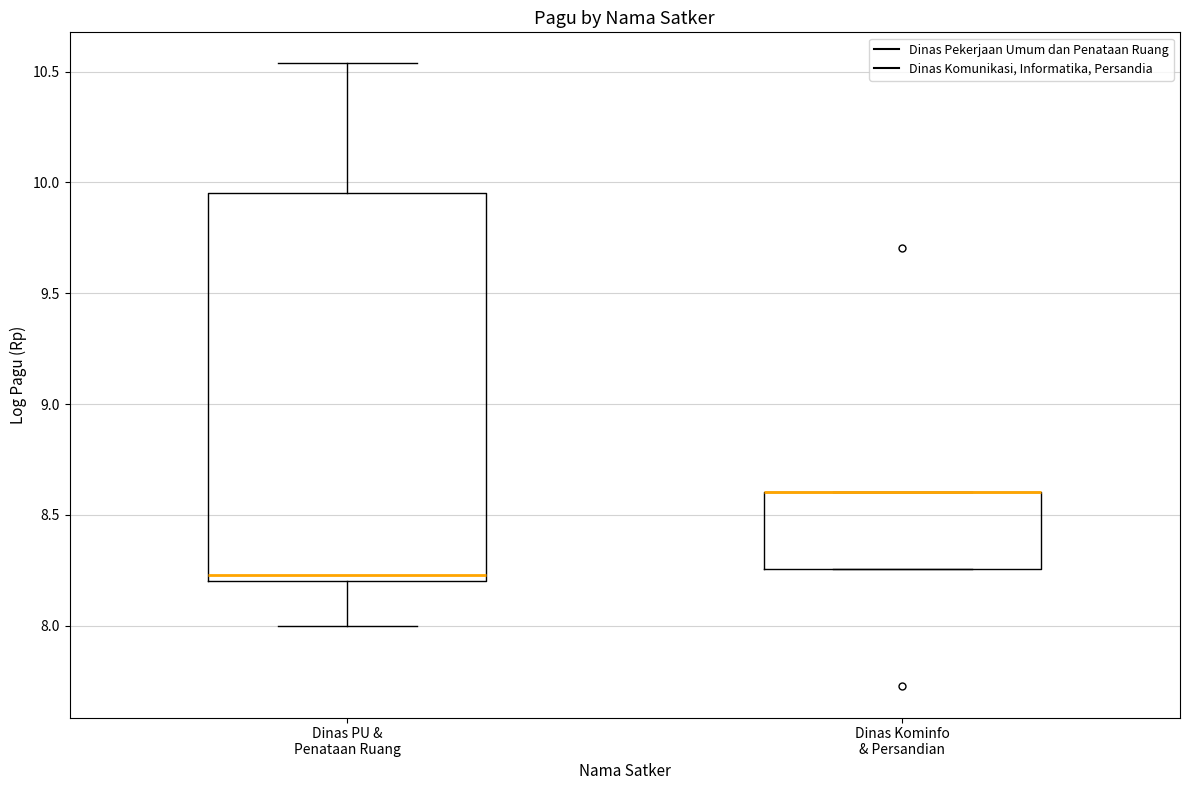

Reading left to right, transcribe this box plot: for each box, give where its median line is, the range the box spans, and where its two whiskers end, as read against the y-axis. The values are not printed on the chart, so give them approximately, as read against the axis.

Dinas PU & Penataan Ruang: median 8.25, box 8.20 to 9.95, whiskers 8.00 to 10.55
Dinas Kominfo & Persandian: median 8.60 (drawn on the box's upper edge), box 8.25 to 8.60, whiskers 8.25 to 8.60